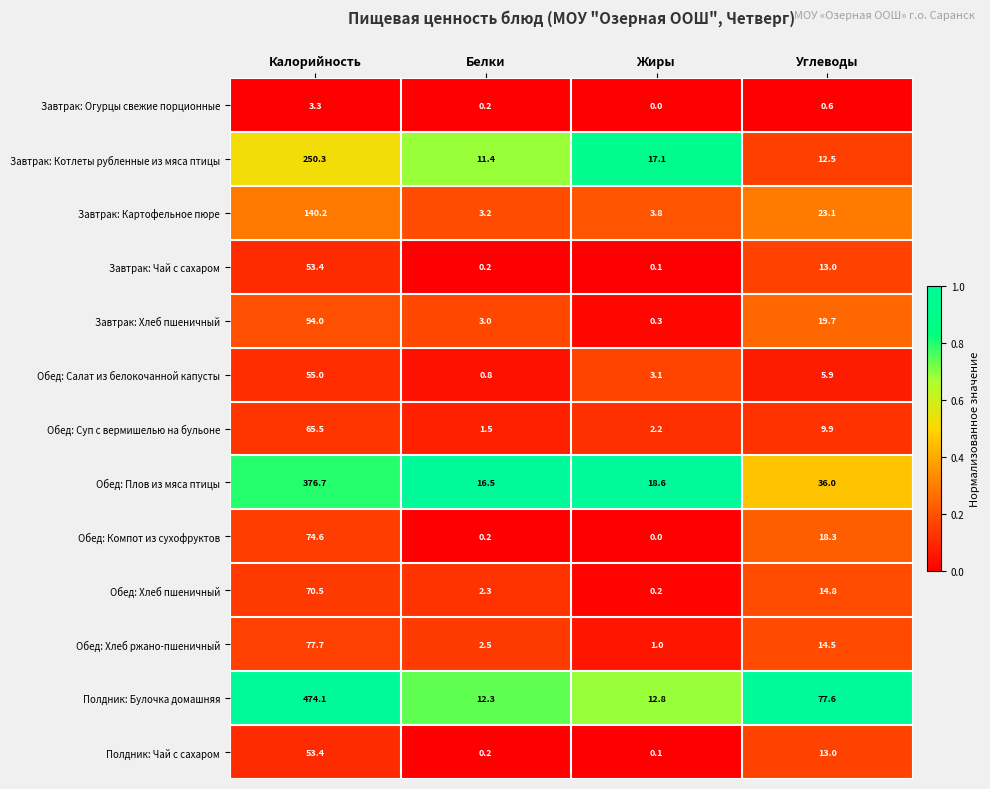

What is the spread (max minus min) of values at Белки?

16.3